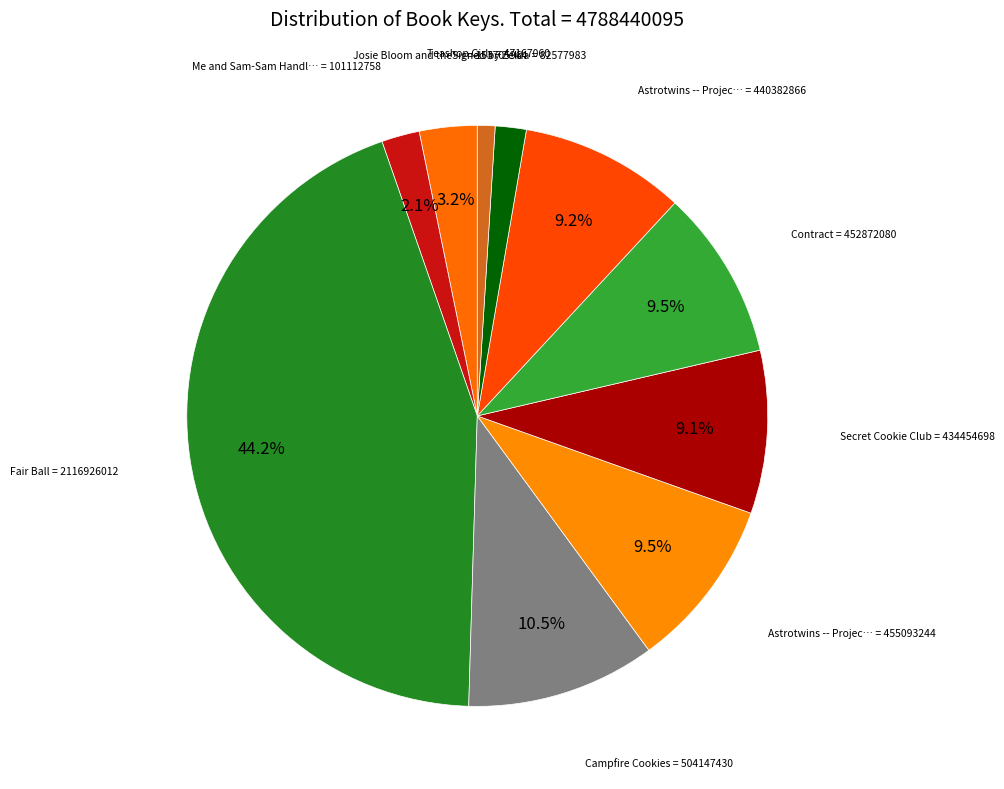

Rank the categories by value from lowest to highest.

Teashop Girls, Signed by Zelda, Me and Sam-Sam Handle the Apocalypse, Josie Bloom and the Emergency of Life, Secret Cookie Club, Astrotwins -- Project Blastoff, Contract, Astrotwins -- Project Rescue, Campfire Cookies, Fair Ball